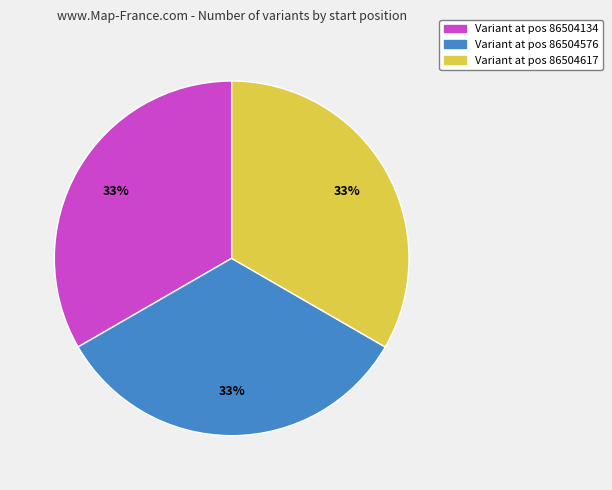

Do Variant at pos 86504134 and Variant at pos 86504617 together represent more than half of the pie?

Yes